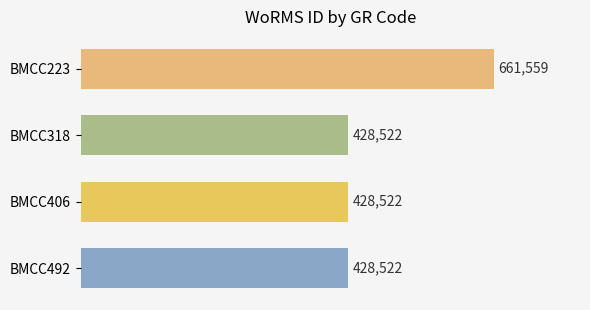

What is the value of the 3rd bar from the top?

428522